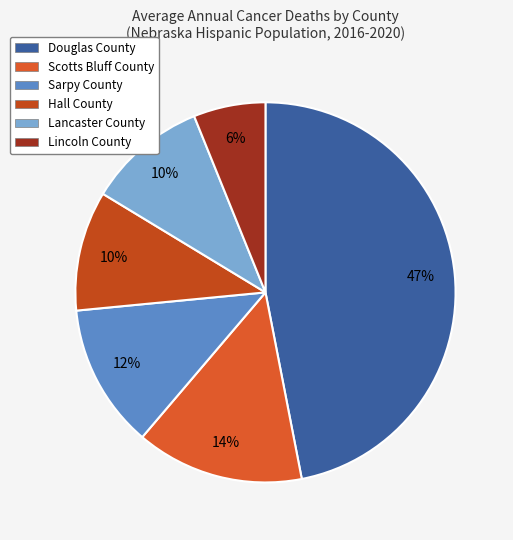

What is the largest slice in the pie chart?

Douglas County